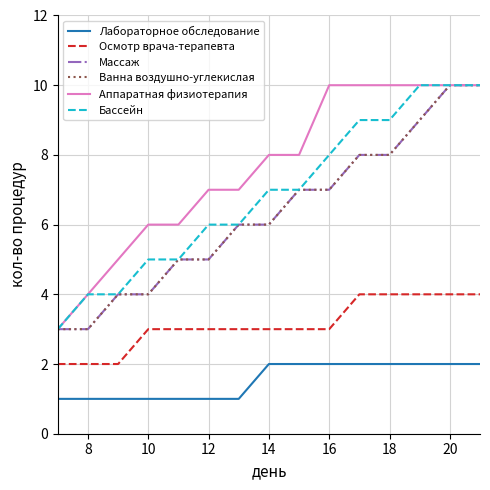

Rank the series by their maximum value, from highest to lowest.

Массаж, Ванна воздушно-углекислая, Аппаратная физиотерапия, Бассейн, Осмотр врача-терапевта, Лабораторное обследование